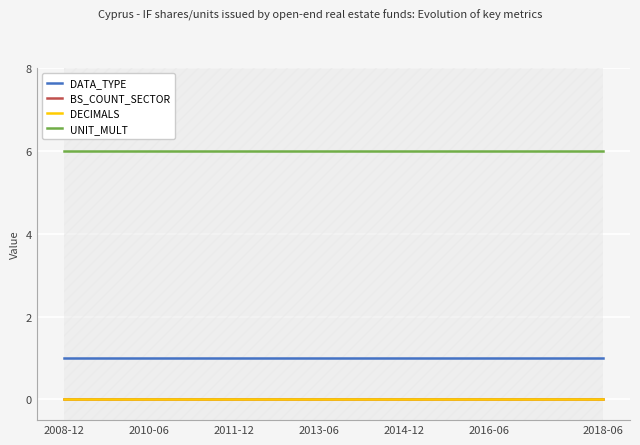

True or false: BS_COUNT_SECTOR and UNIT_MULT intersect in this chart.

False